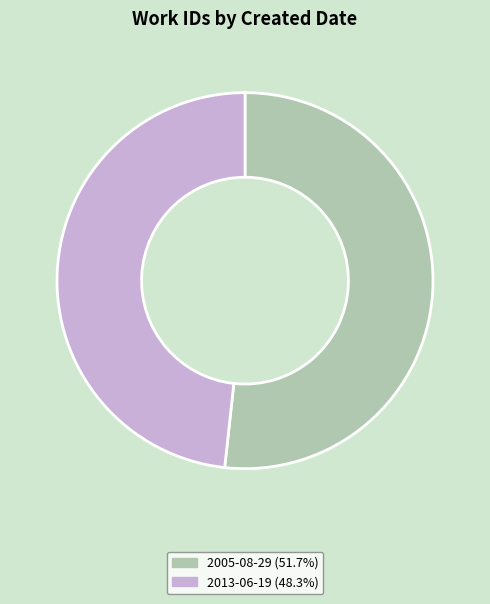

Do 2013-06-19 (48.3%) and 2005-08-29 (51.7%) together represent more than half of the pie?

Yes